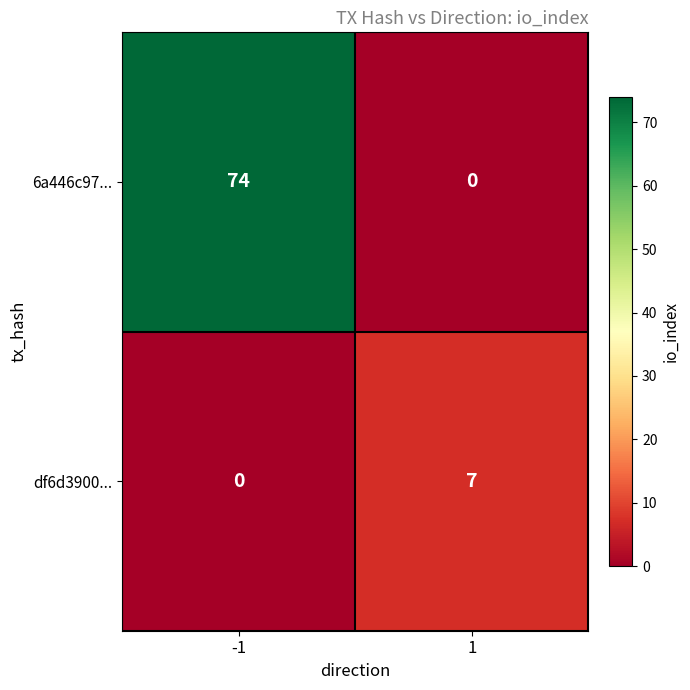

What is the difference between the maximum and minimum values in the 6a446c97... series?

74